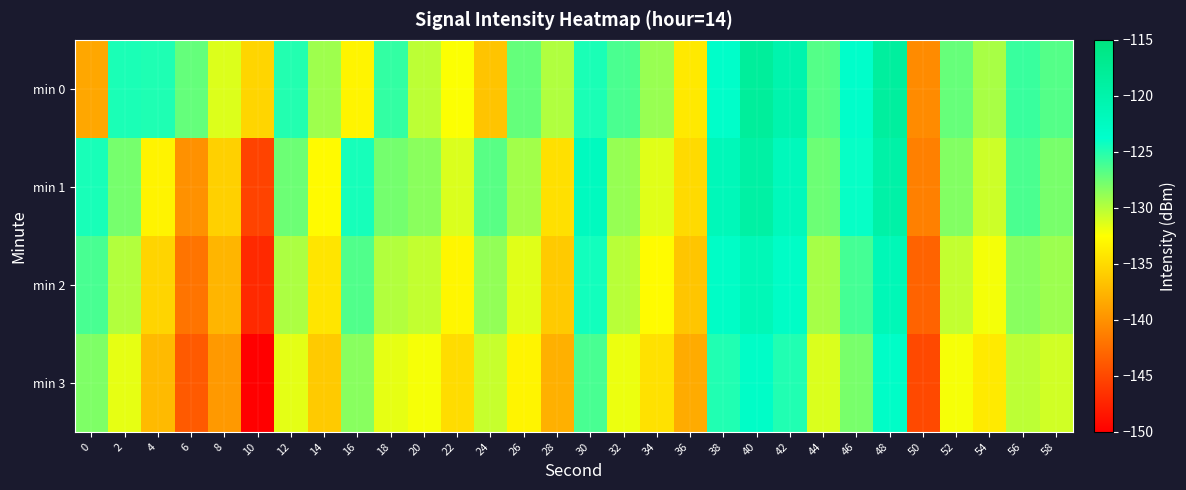

Which series has the largest range (max minus min)?

min 3